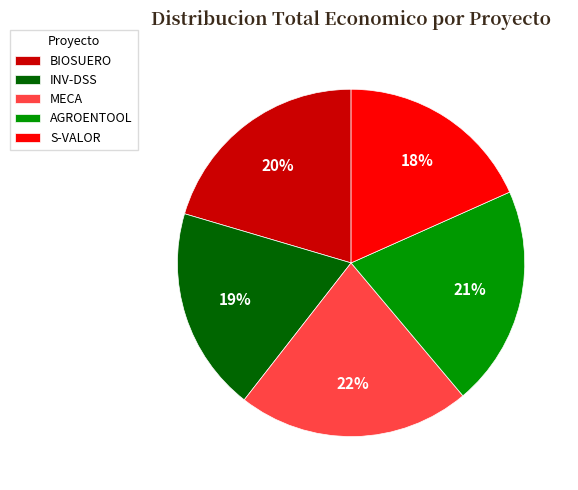

Is there any slice that represents more than half of the pie?

No